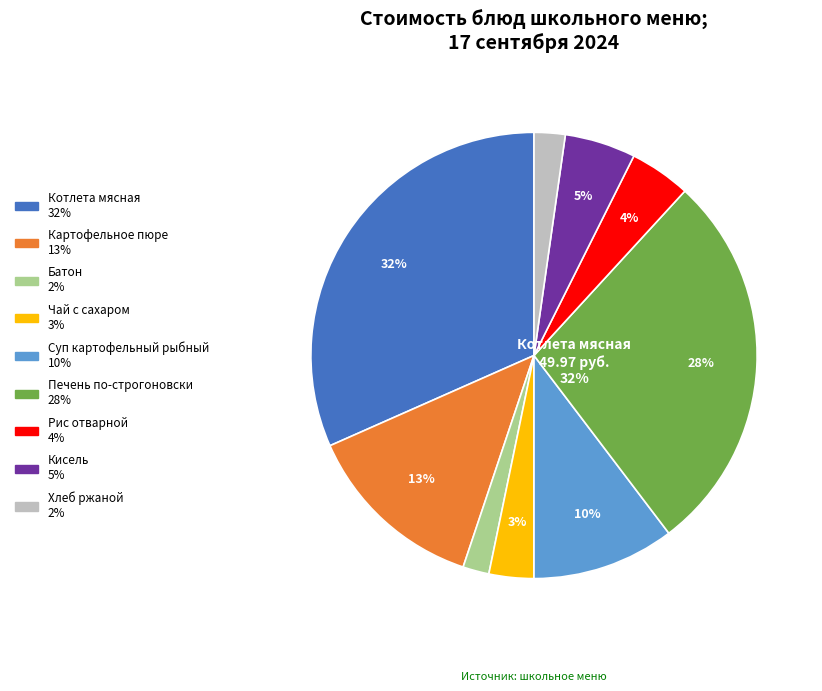

Between Хлеб ржаной and Кисель, which is larger?

Кисель